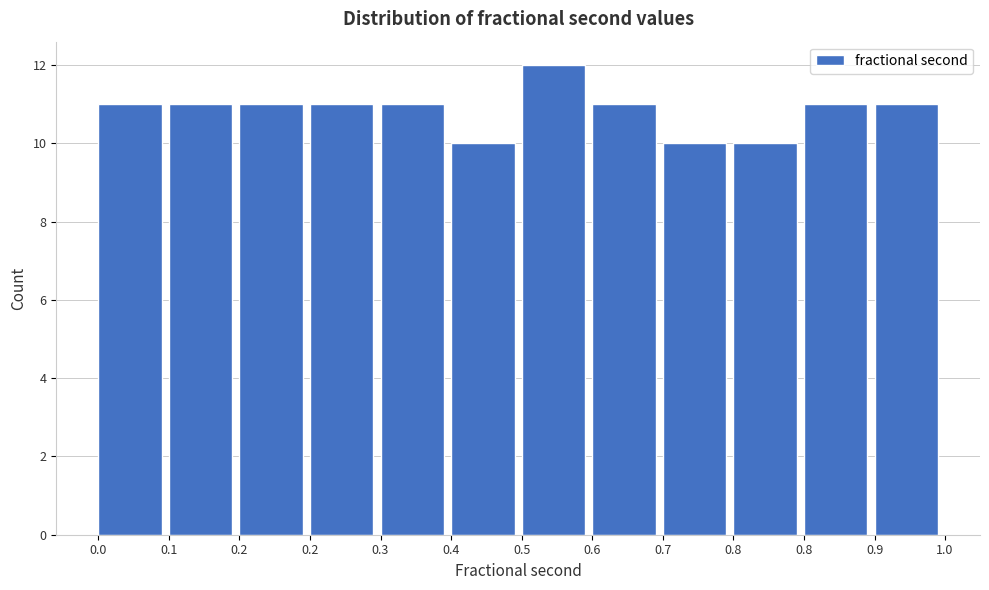

How many bars are there in total?

12